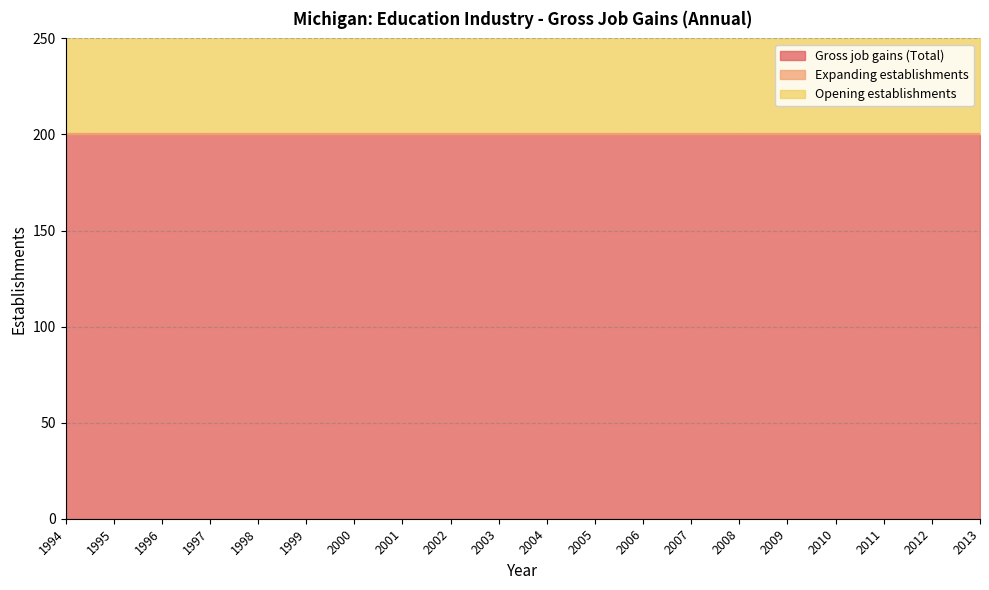

What is the value of the Gross job gains (Total) point at the 1st from the left?

200